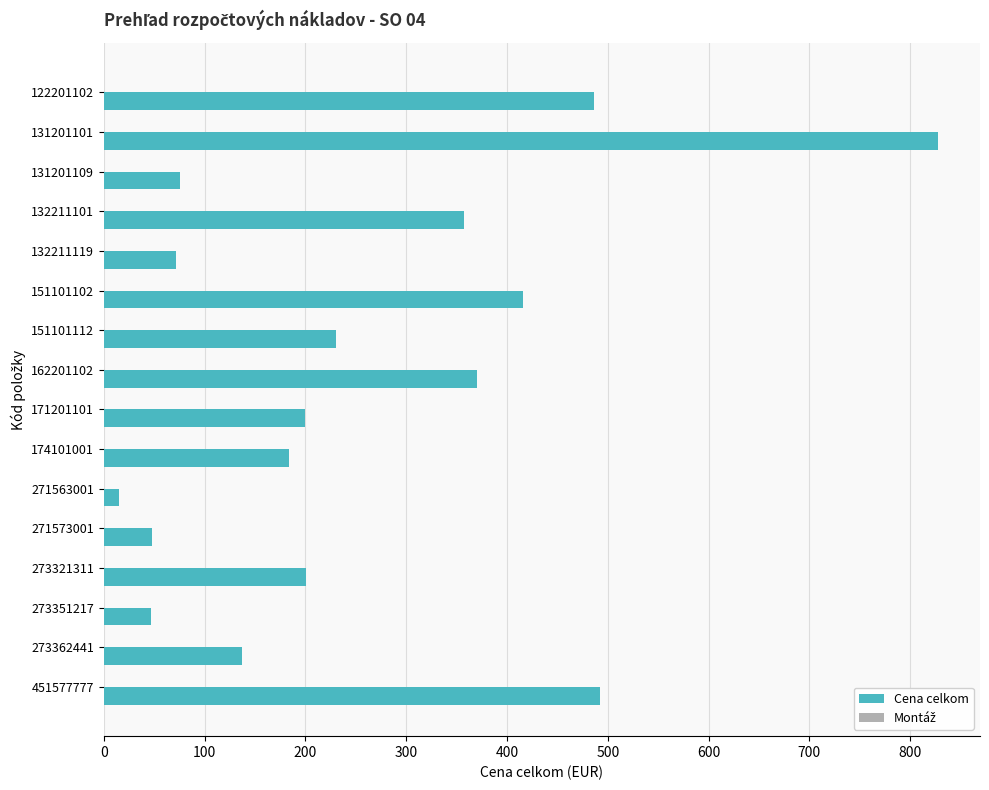

The chart shows a value of 261.9 at 122201102. True or false?

False